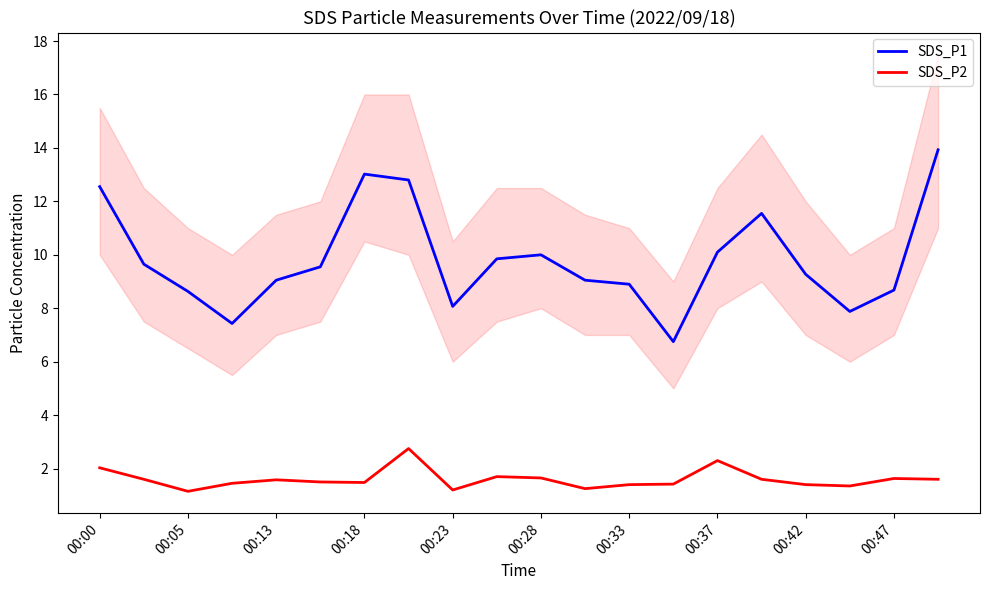

What is the maximum value for SDS_P2?

2.8